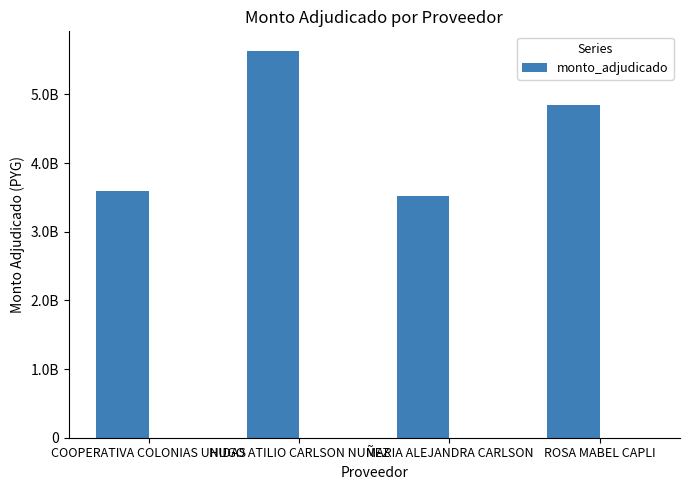

What is the ratio of the value at COOPERATIVA COLONIAS UNIDAS to the value at HUGO ATILIO CARLSON NUÑEZ?

0.6